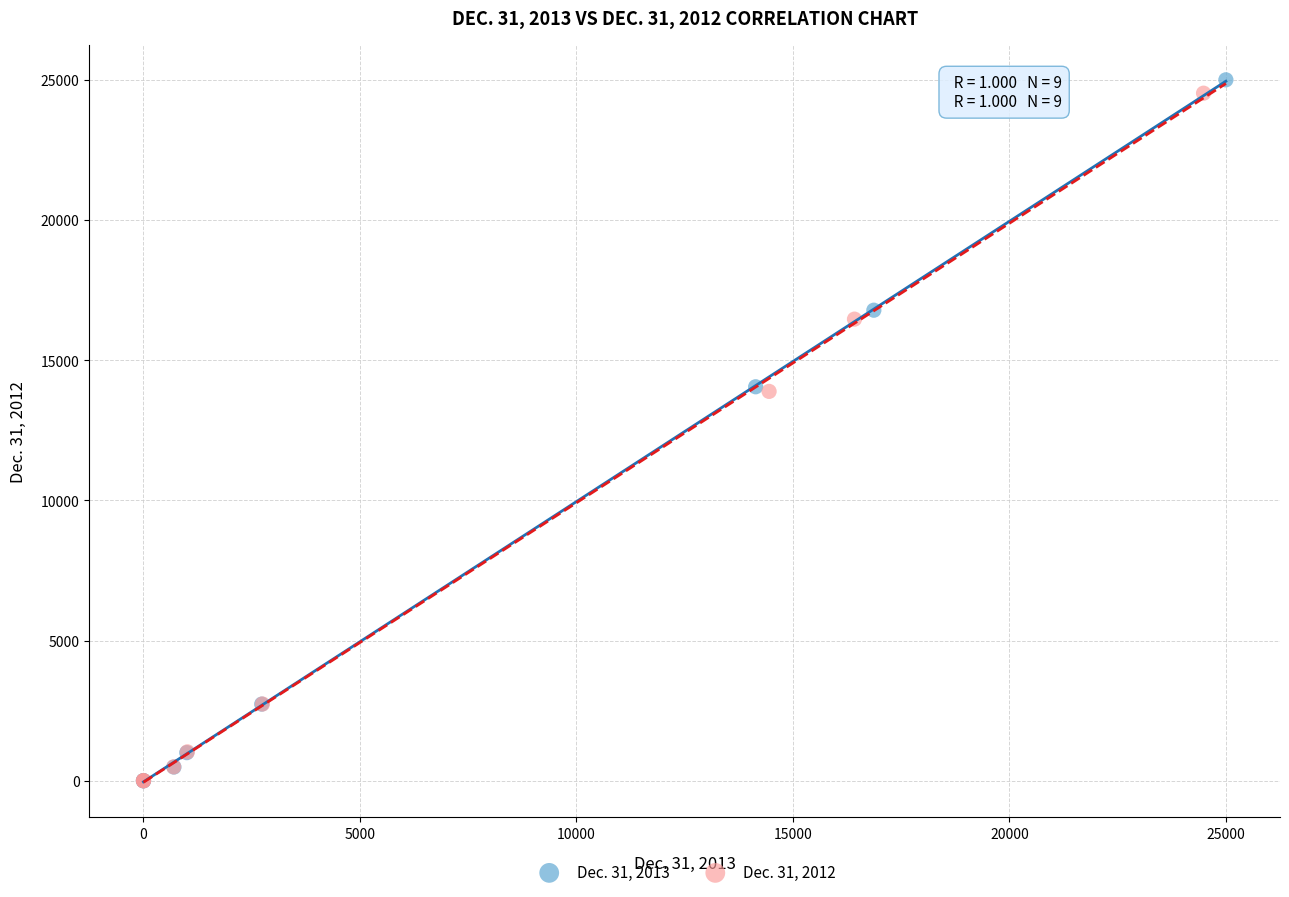

Which series has the widest spread of Y values?

Dec. 31, 2013